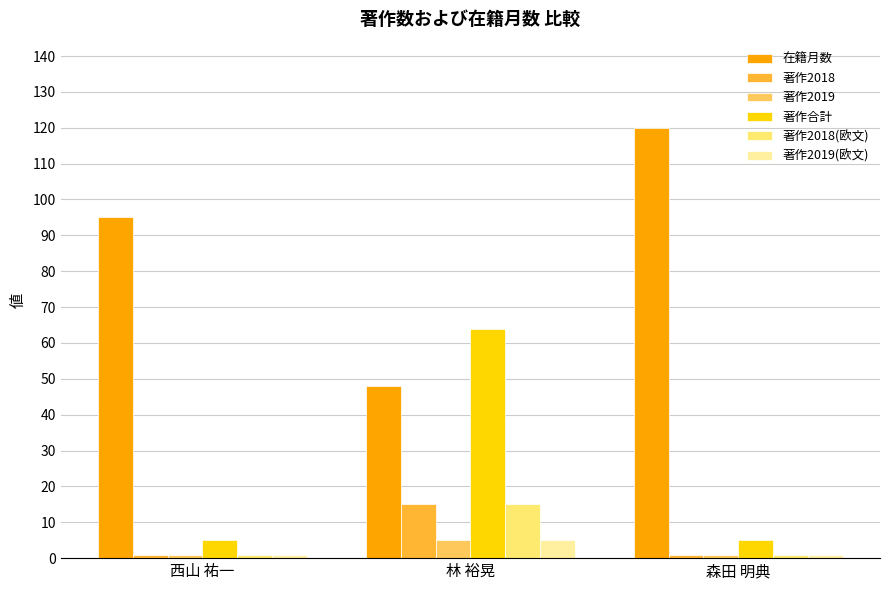

At how many categories does at least one series exceed 92?

2